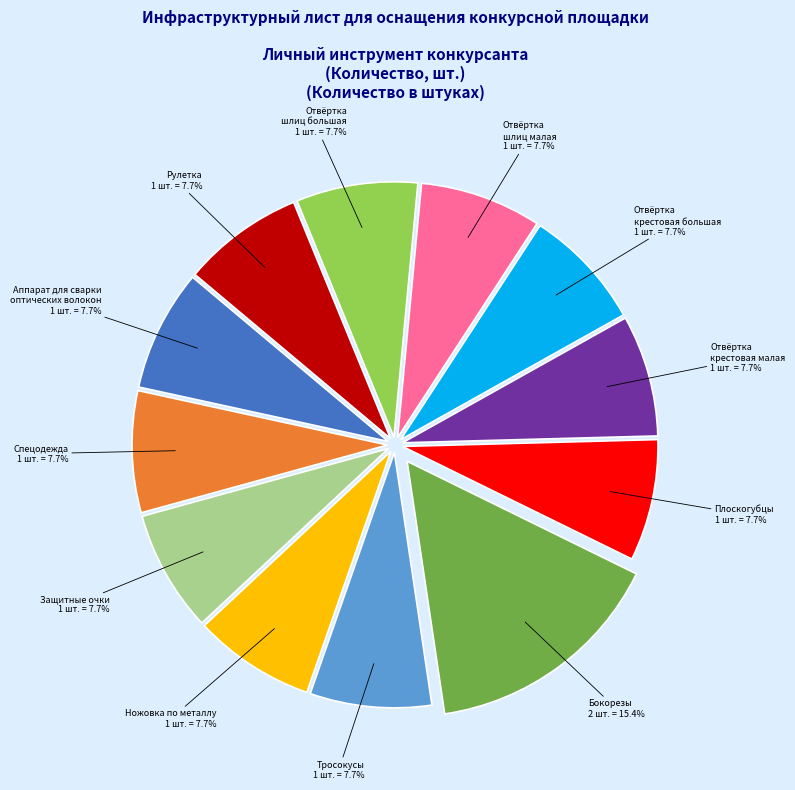

What is the ratio of the value at Спецодежда to the value at Плоскогубцы?

1.0